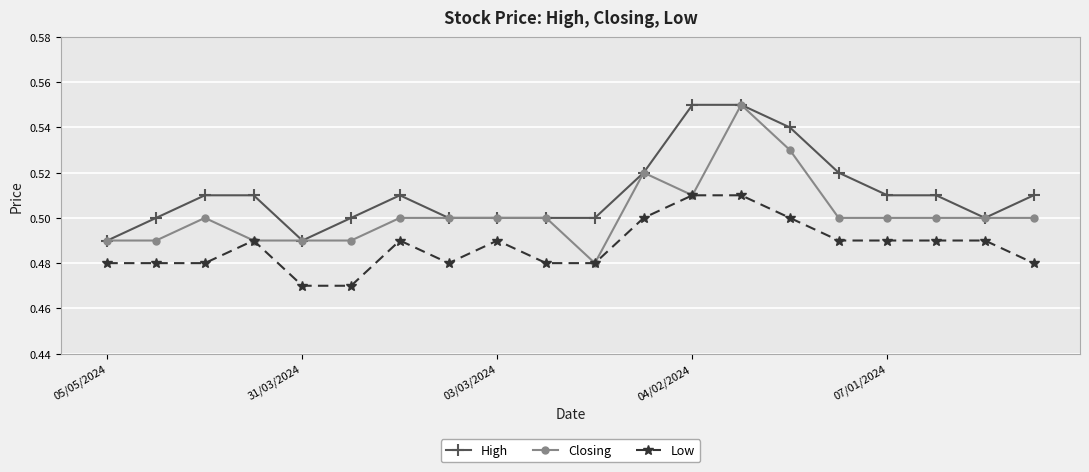

What are all the series names shown in the legend?

High, Closing, Low